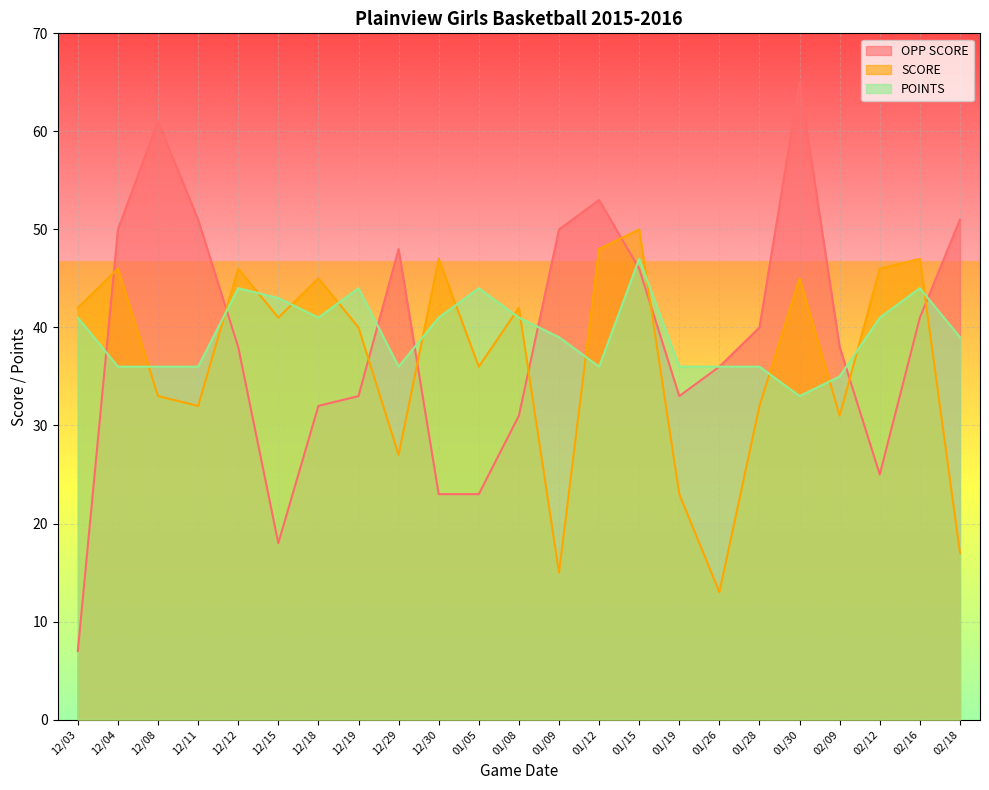

Where is the first local minimum for POINTS?

12/18